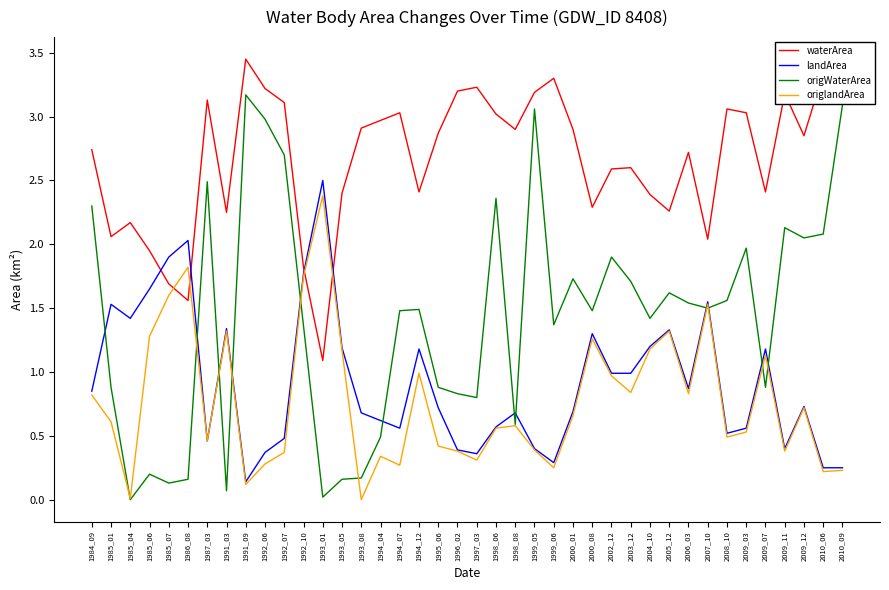

What is the spread (max minus min) of values at 1994_07?

2.8